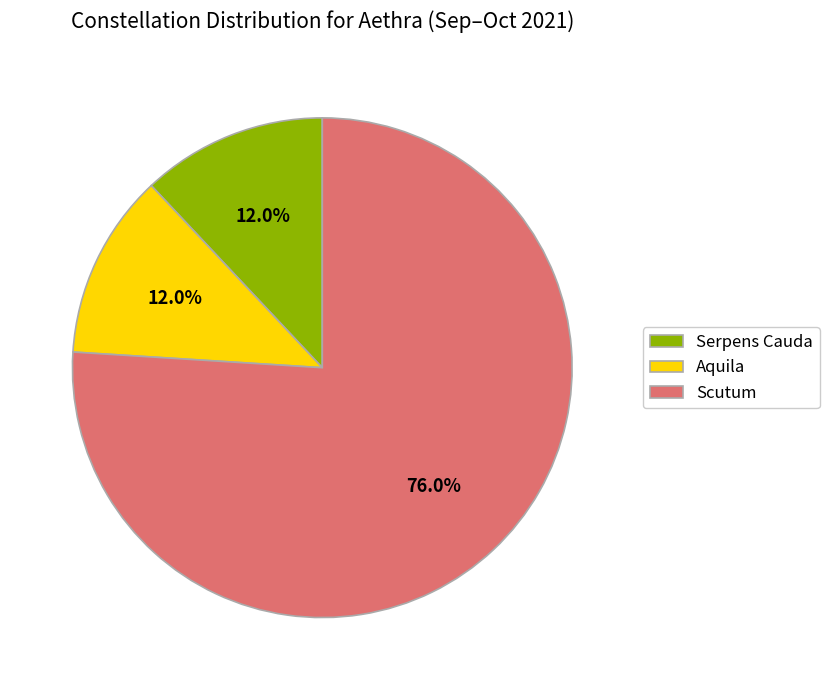

How many segments does this pie chart have?

3